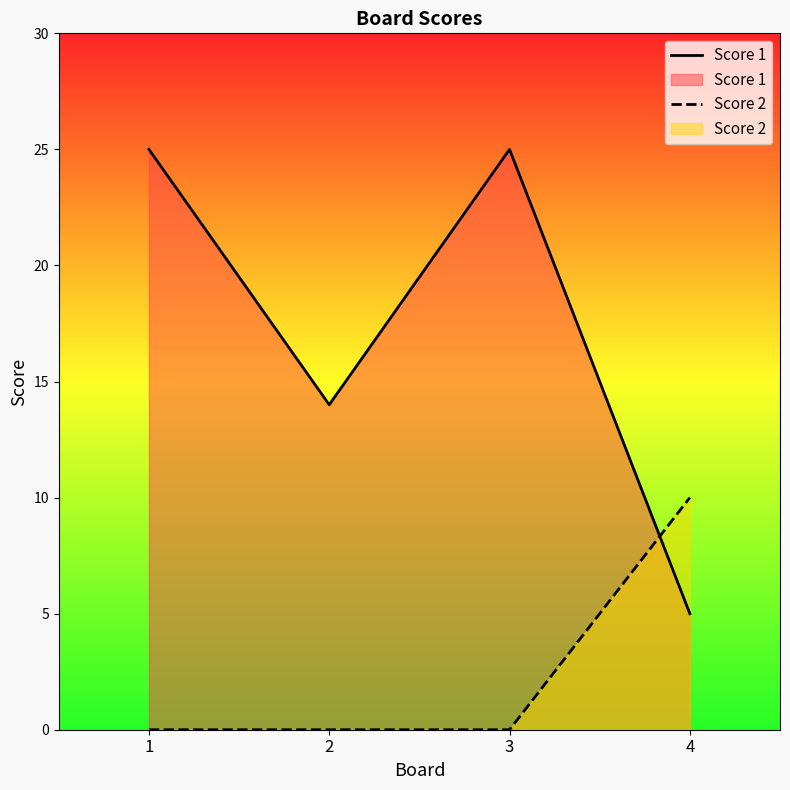

Which series ends up on top after the final intersection of Score 2 and Score 1?

Score 2